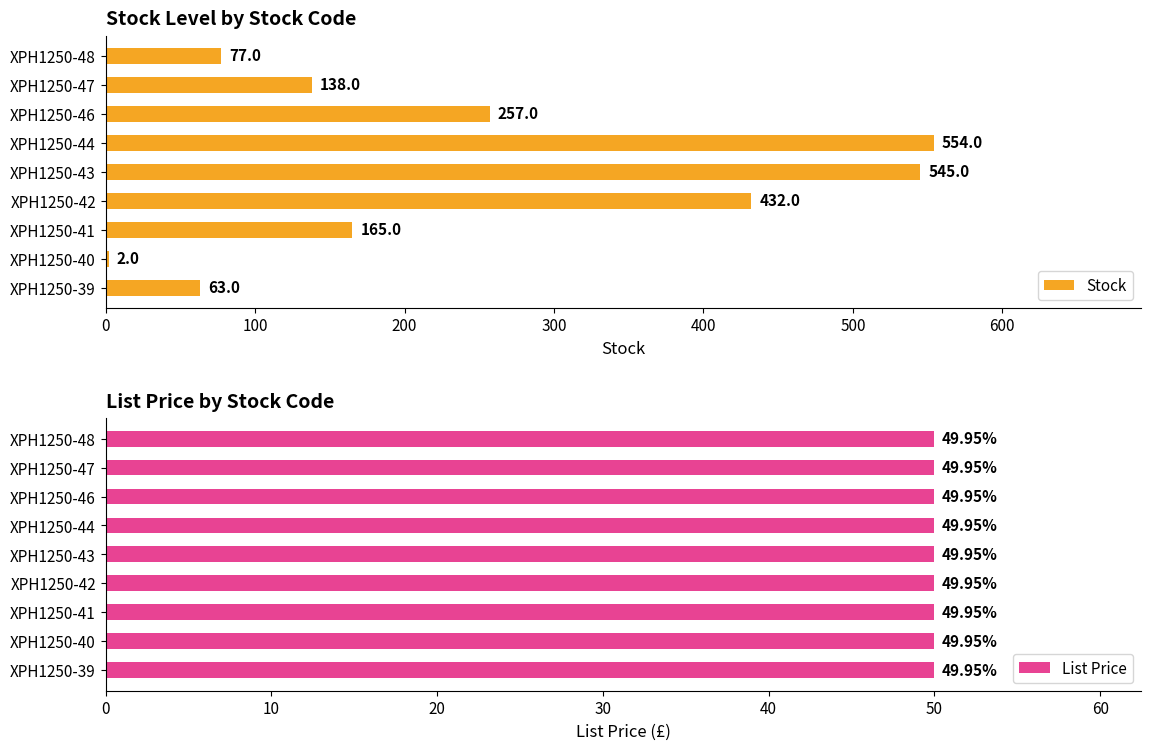

List the series in order of their peak value, lowest first.

List Price, Stock